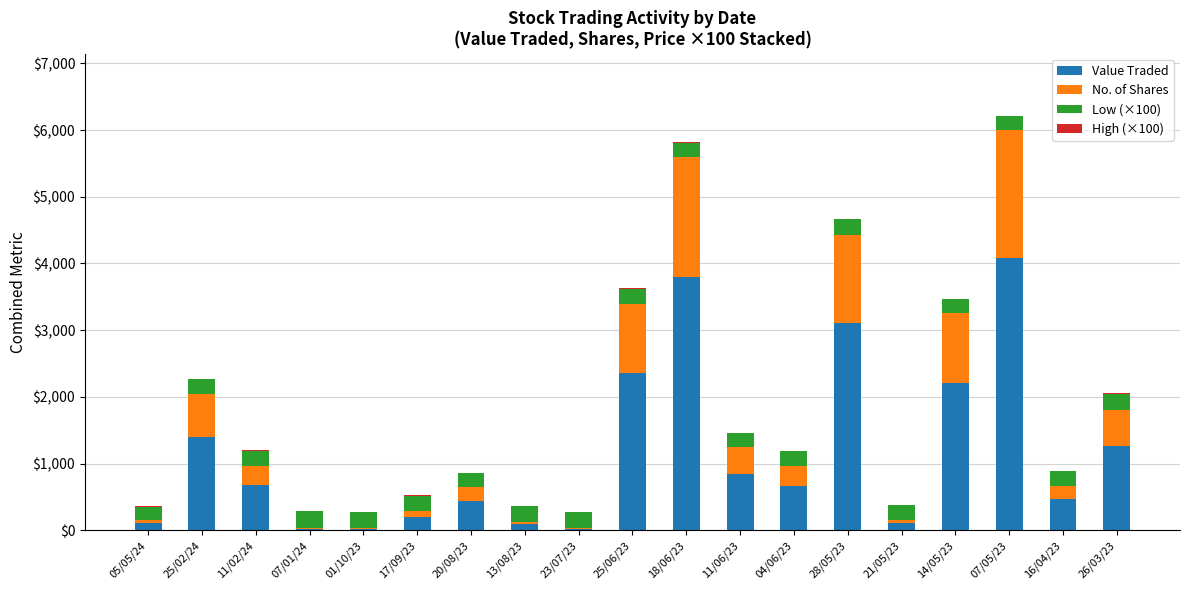

What is the maximum value for Value Traded?

4079